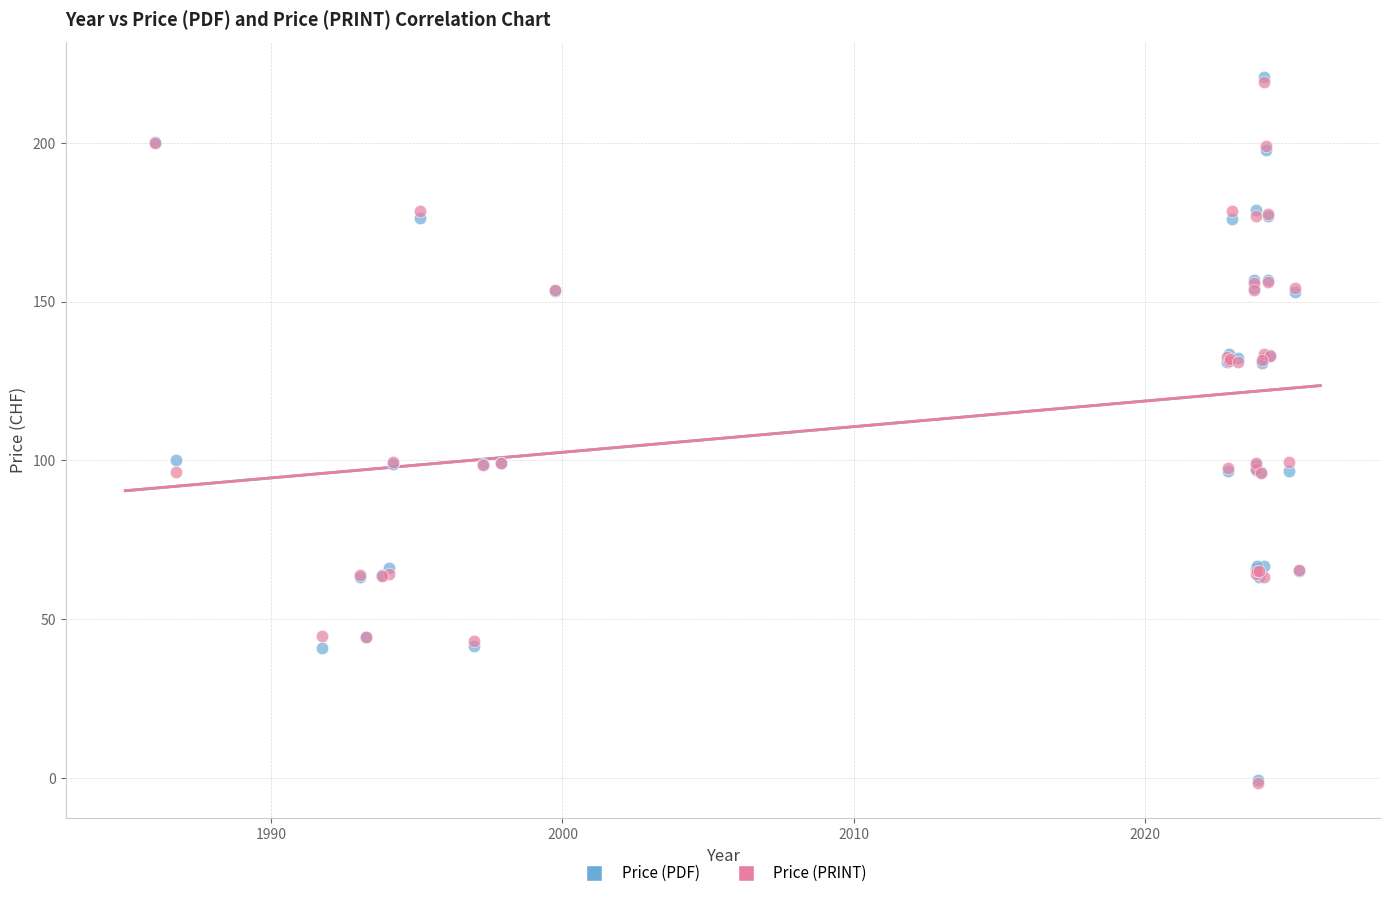

What are all the series names shown in the legend?

Price (PDF), Price (PRINT)